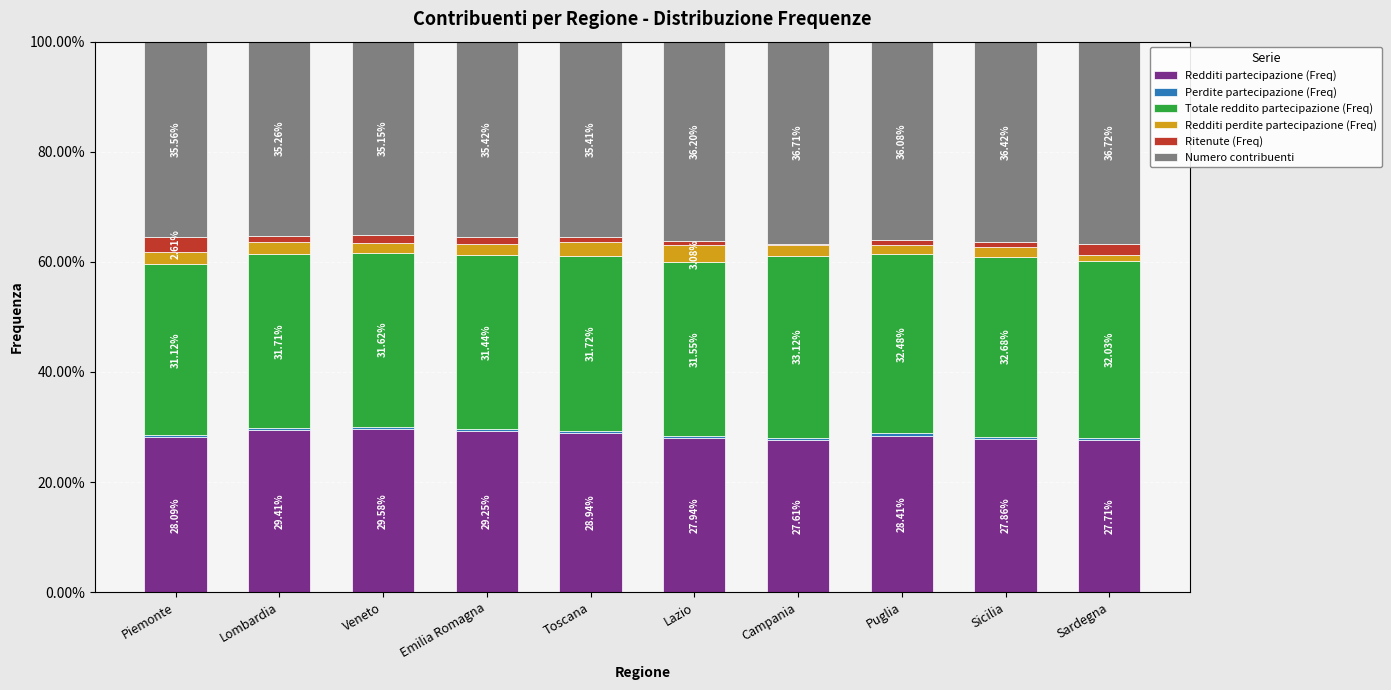

Does the chart contain stacked bars?

Yes